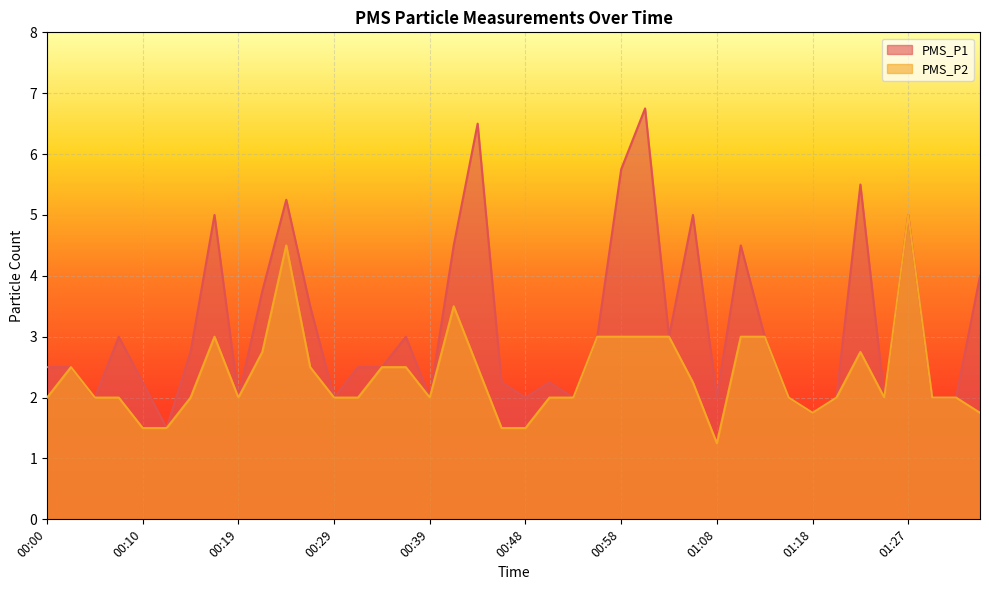

Reading left to right, extract all data points from this chart.

PMS_P1: 2.5	2.5	2.0	3.0	2.2	1.5	2.8	5.0	2.0	3.8	5.2	3.5	2.0	2.5	2.5	3.0	2.0	4.5	6.5	2.2	2.0	2.2	2.0	3.0	5.8	6.8	3.0	5.0	2.0	4.5	3.0	2.0	1.8	2.0	5.5	2.0	5.0	2.0	2.0	4.0
PMS_P2: 2.0	2.5	2.0	2.0	1.5	1.5	2.0	3.0	2.0	2.8	4.5	2.5	2.0	2.0	2.5	2.5	2.0	3.5	2.5	1.5	1.5	2.0	2.0	3.0	3.0	3.0	3.0	2.2	1.2	3.0	3.0	2.0	1.8	2.0	2.8	2.0	5.0	2.0	2.0	1.8